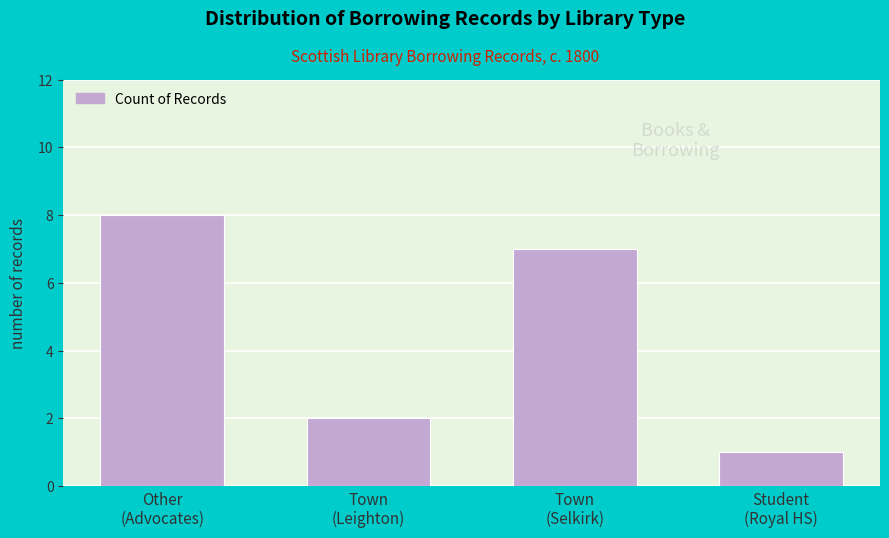

How many series are shown in this chart?

1